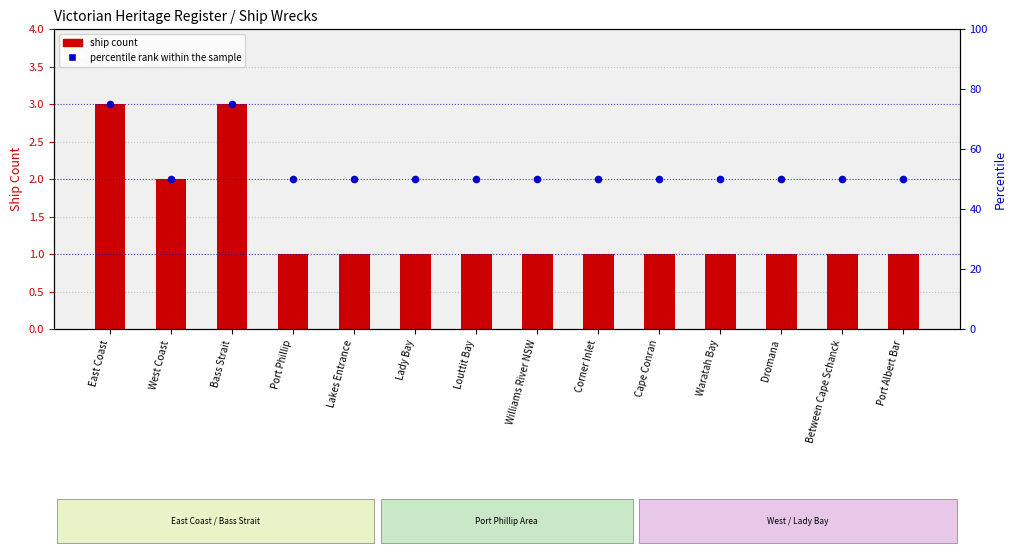

Is the value of percentile rank within the sample at Port Albert Bar greater than the value of ship count at Lakes Entrance?

Yes